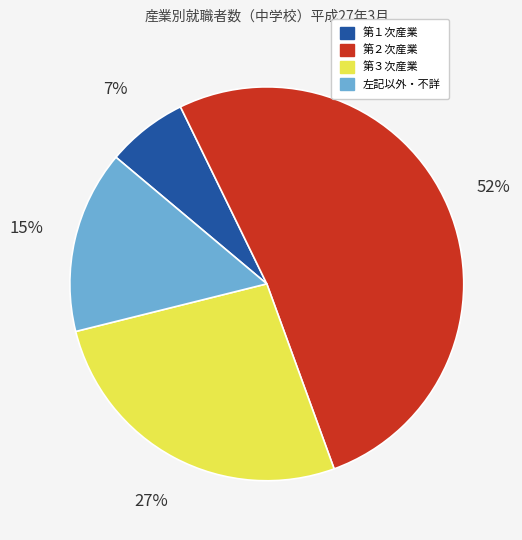

Combined, do 左記以外・不詳 and 第２次産業 account for over 50%?

Yes